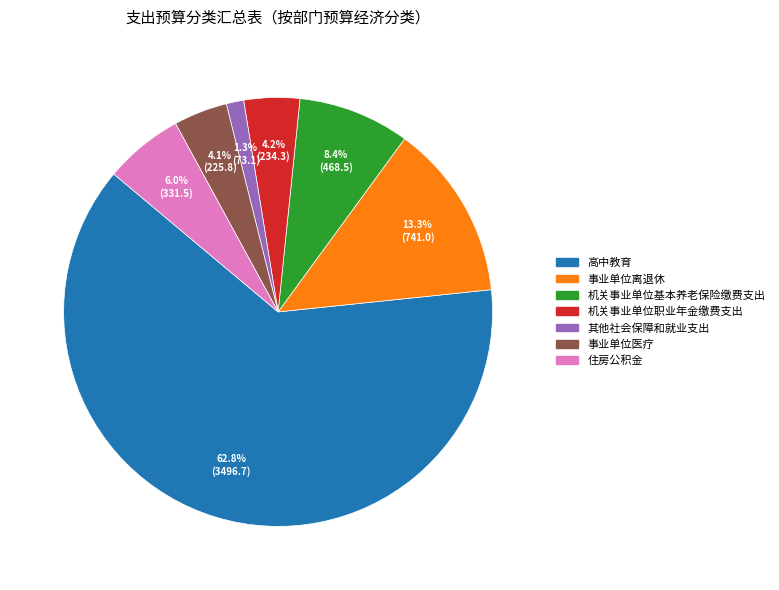

To the nearest percent, what portion does 事业单位离退休 represent?

13%